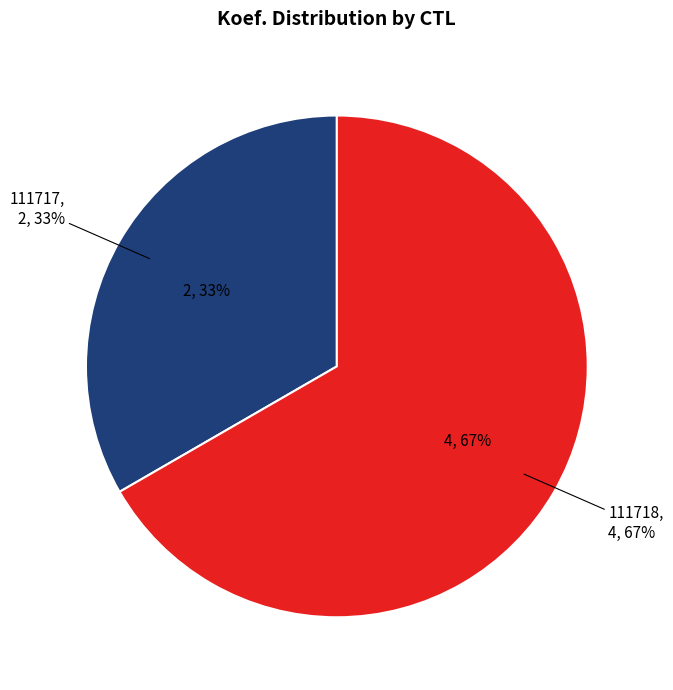

The 111718 slice represents 72% of the pie. True or false?

False